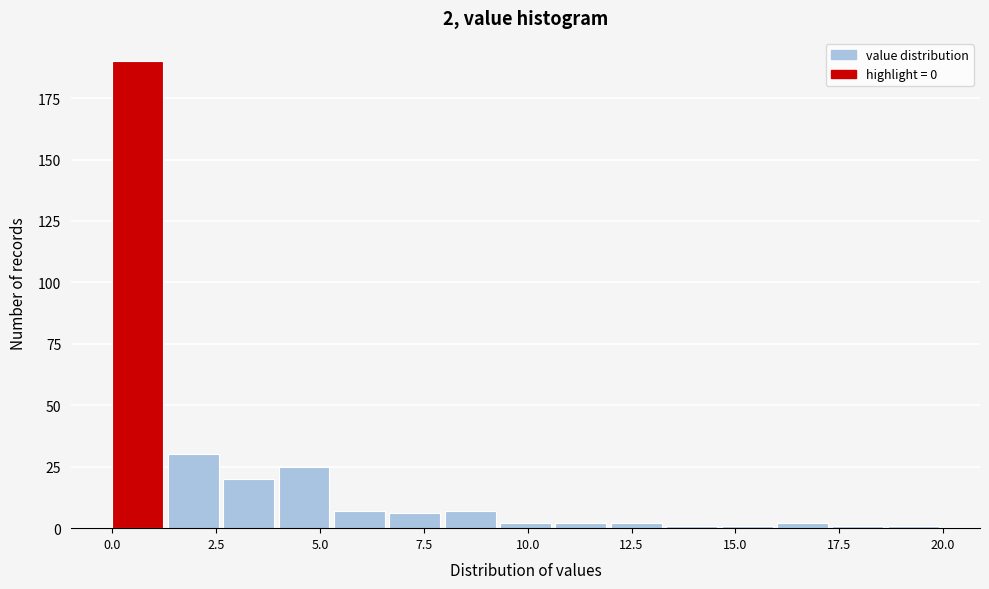

Read against the x-axis, roughly where is the centre of the tallest bar?

0.5